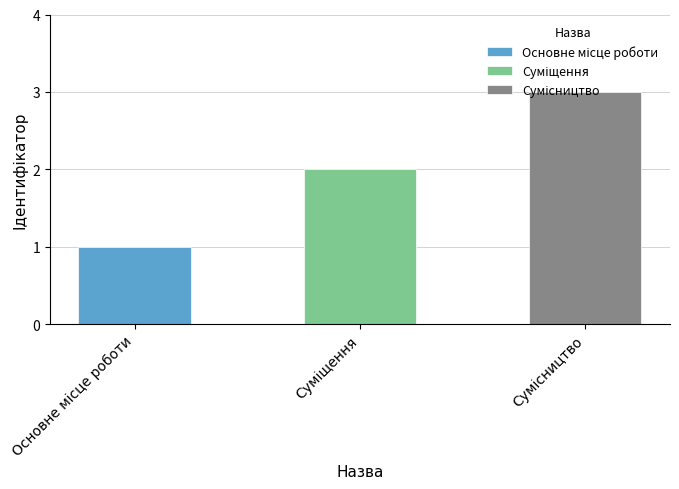

At which label is the value closest to 2?

Суміщення